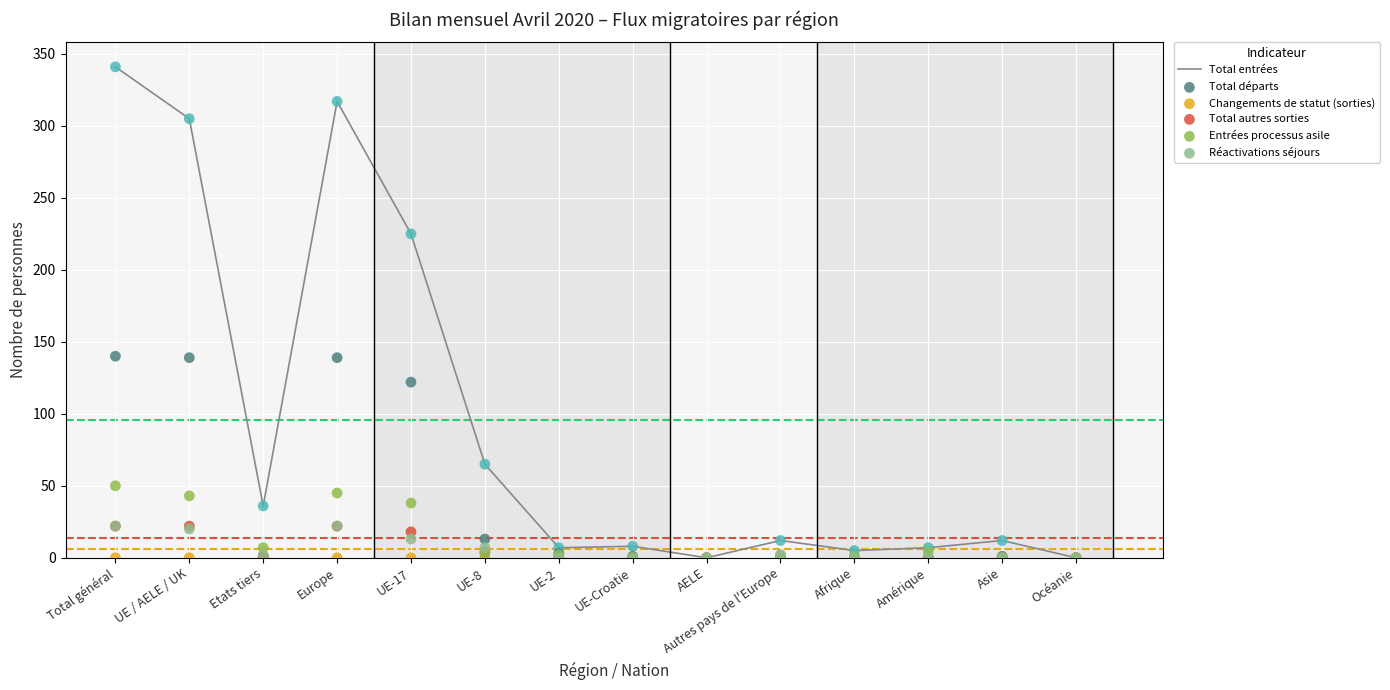

Which series contains the lowest Y value?

Total entrées